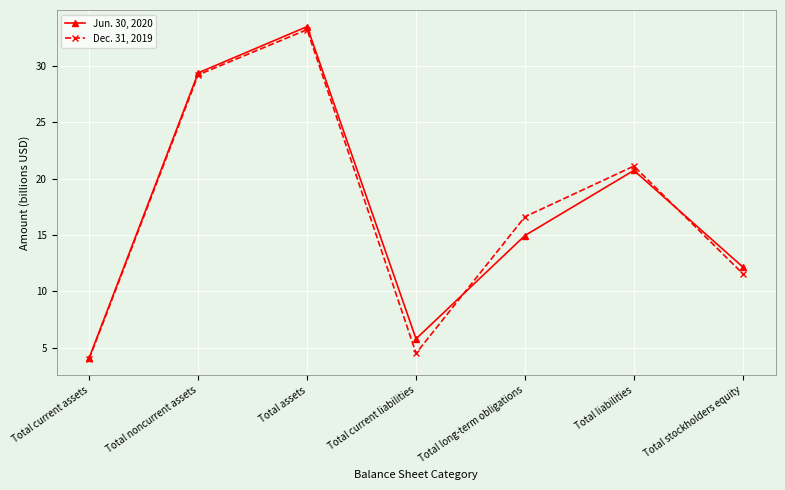

At which label does Jun. 30, 2020 reach its minimum?

Total current assets